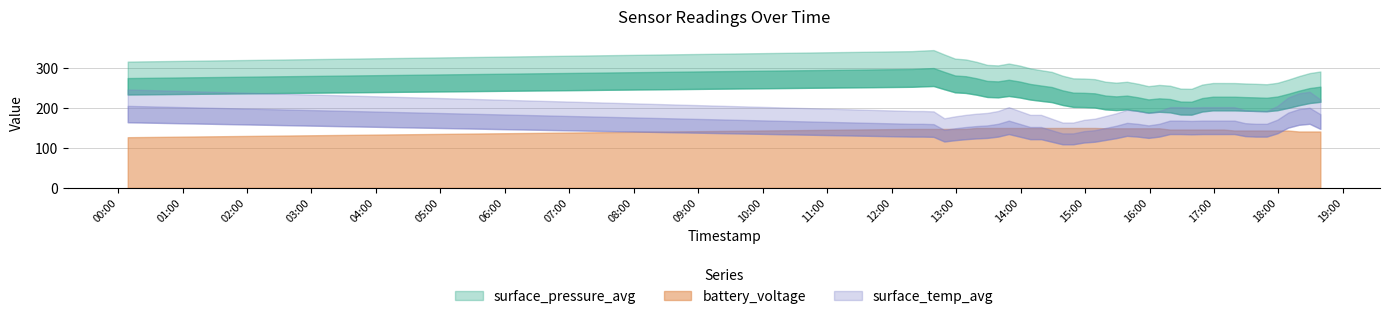

The value of battery_voltage at 2023-02-02 17:09 is 25.3. True or false?

False